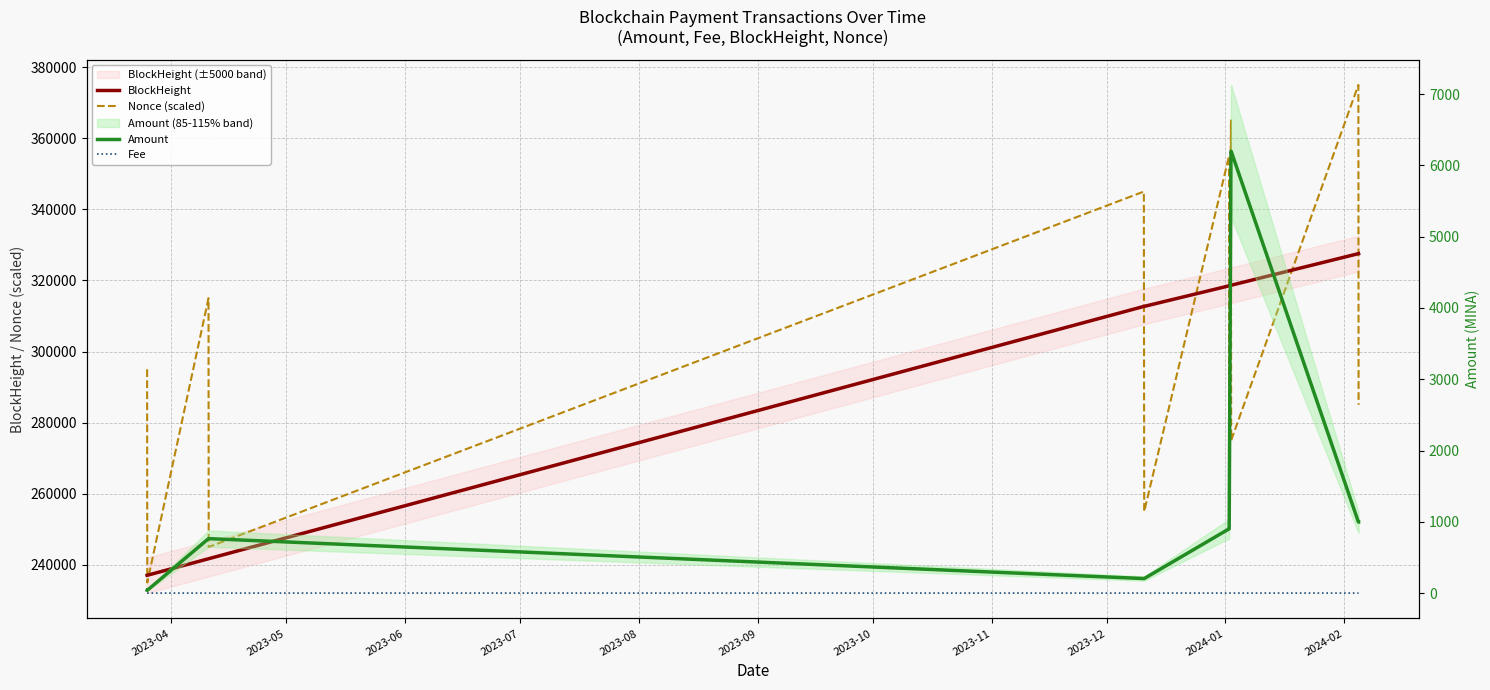

True or false: Fee and Nonce (scaled) cross at least once.

False